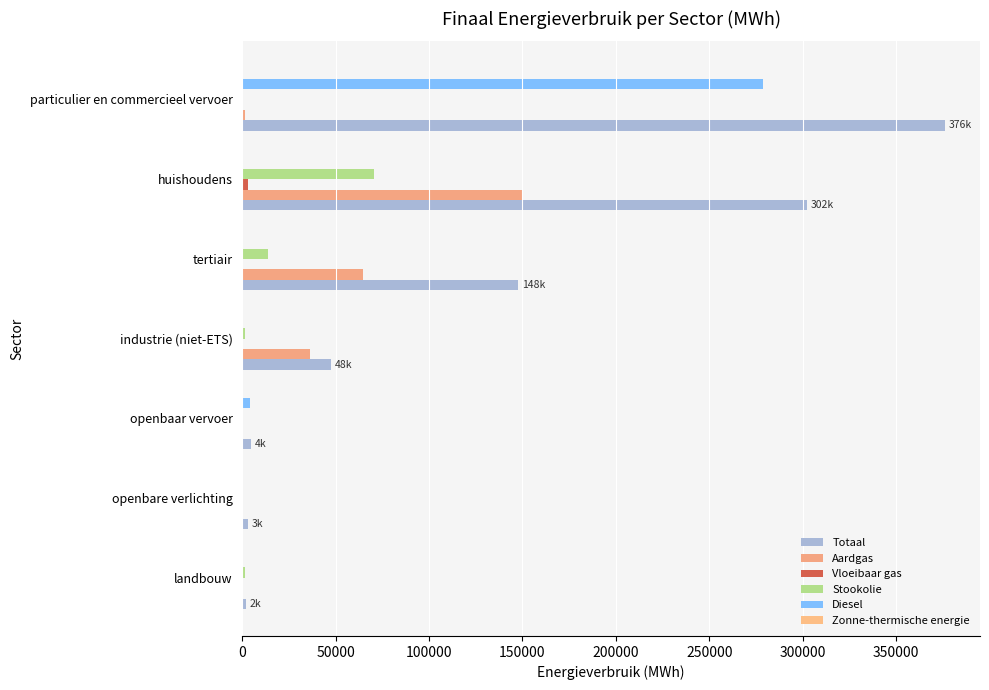

How many data points in Stookolie are above 1286?

4